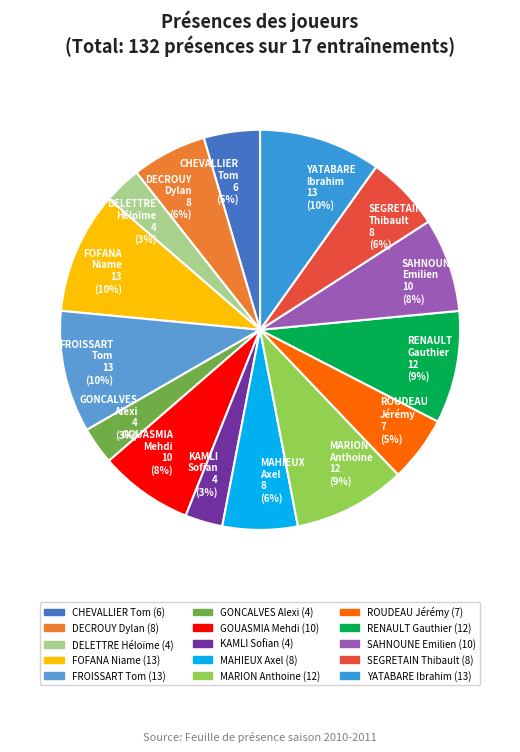

Does FROISSART Tom account for over 50% of the chart?

No